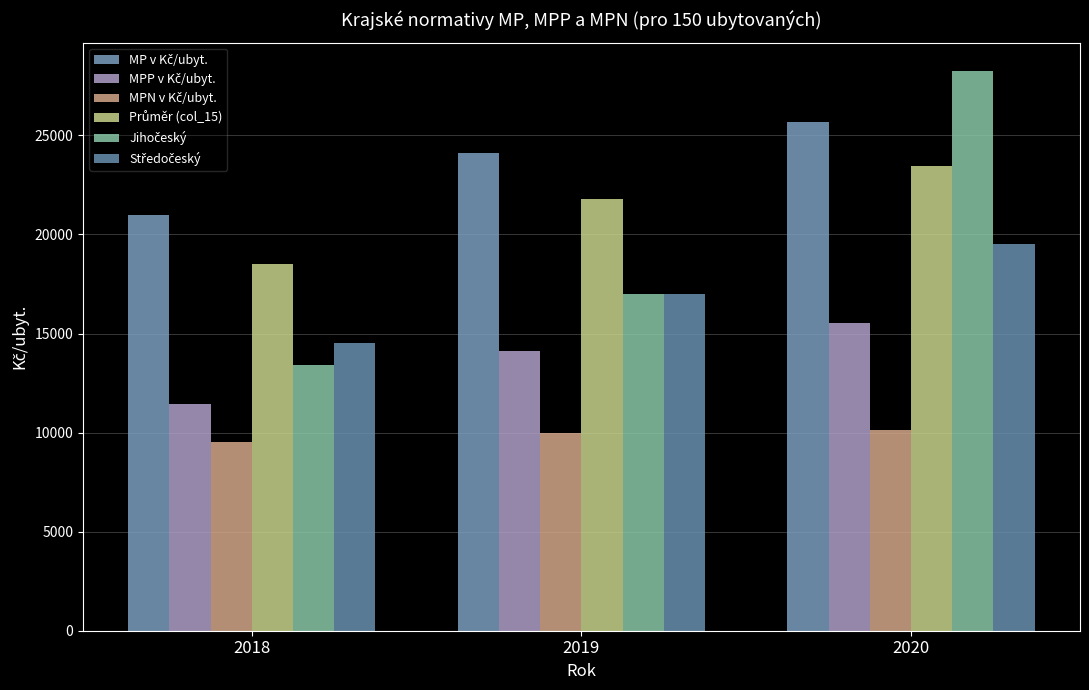

Reading left to right, list all the values displayed in this chart.

MP v Kč/ubyt.: 2018=20970.1	2019=24120.5	2020=25668.5
MPP v Kč/ubyt.: 2018=11442.1	2019=14118.2	2020=15528.4
MPN v Kč/ubyt.: 2018=9528.0	2019=10002.3	2020=10140.0
Průměr (col_15): 2018=18486.7	2019=21775.8	2020=23451.0
Jihočeský: 2018=13419.0	2019=17021.0	2020=28273.0
Středočeský: 2018=14530.8	2019=16982.3	2020=19528.5